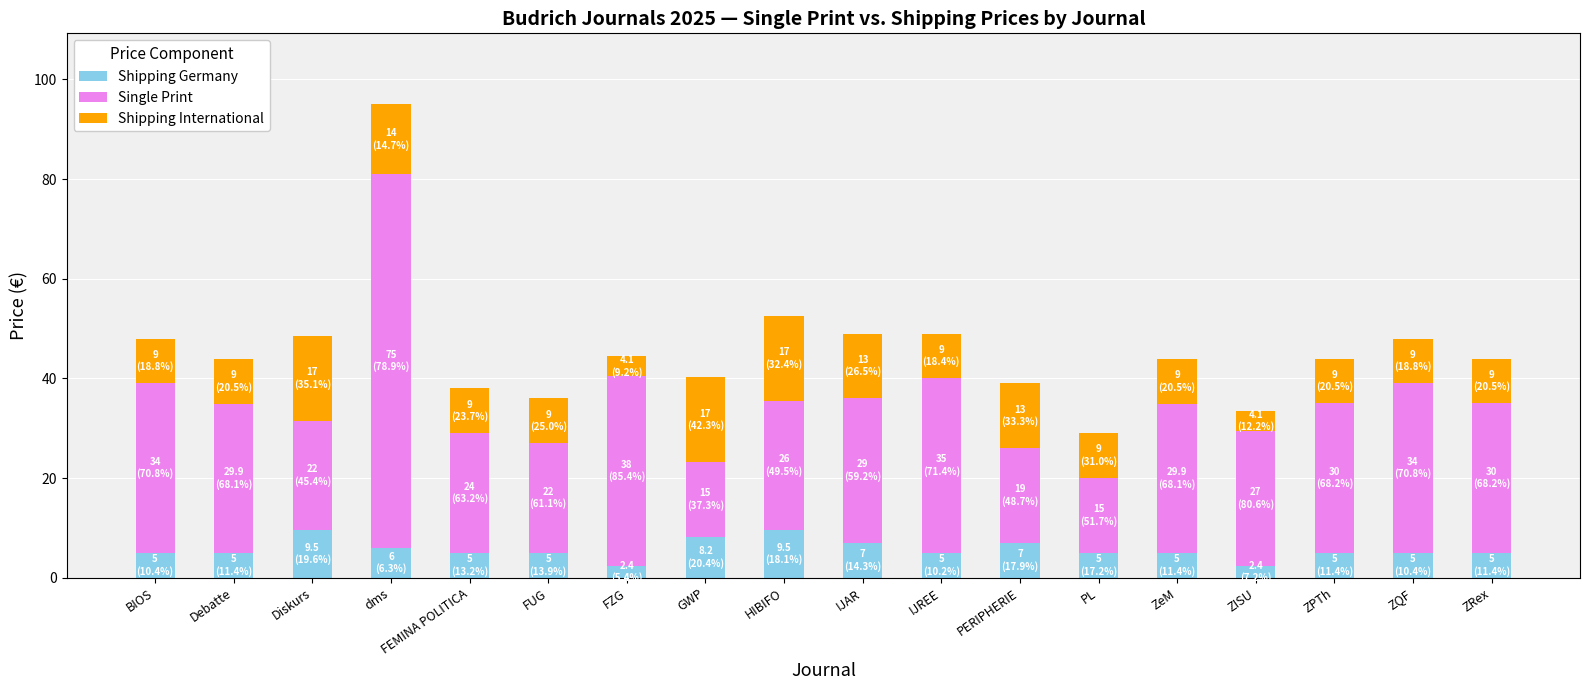

What is the total value across all series at FUG?

36.0